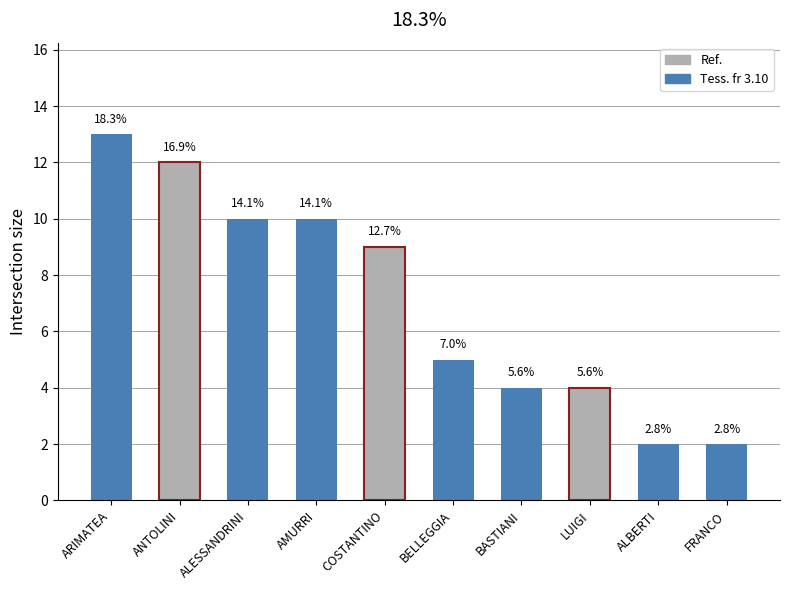

True or false: the data shows 14 at ALESSANDRINI.

False